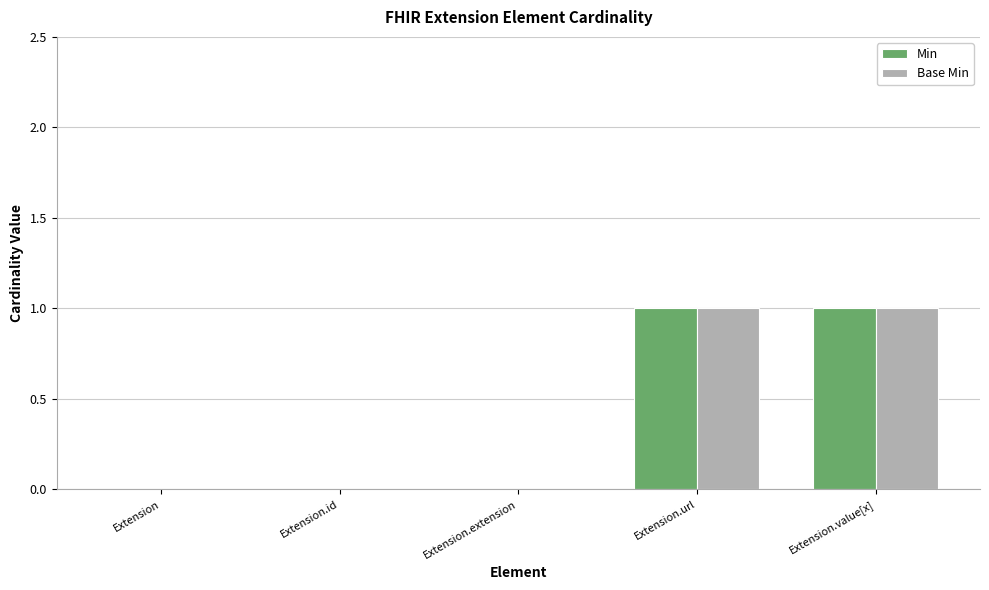

The value of Min at Extension is 0. True or false?

True